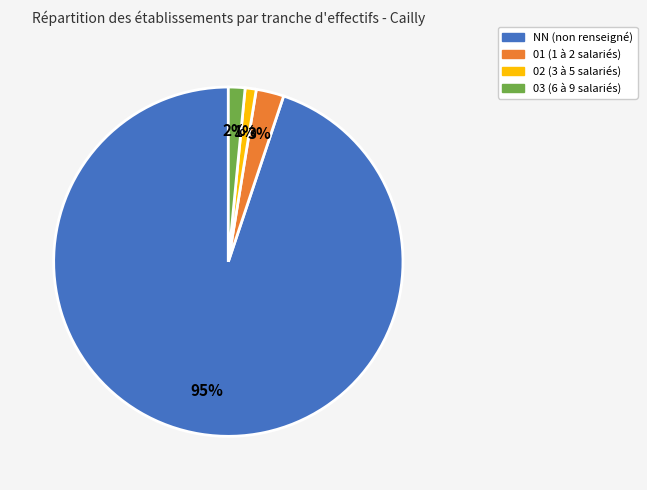

To the nearest percent, what portion does 02 represent?

1%